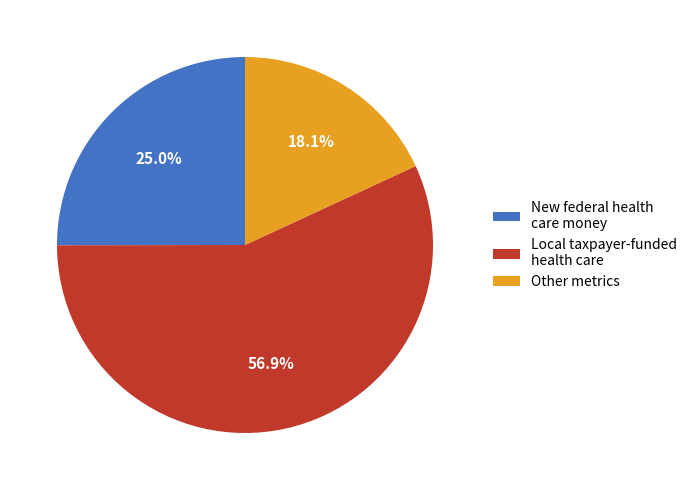

What is the smallest slice in the pie chart?

Other metrics